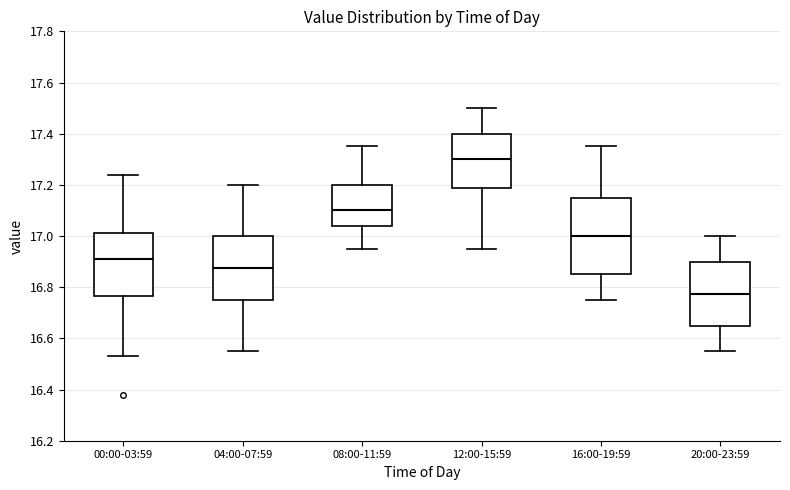

Reading left to right, read every box against the y-axis: the position of its median line, the range the box covers, and the ends of its whiskers. The values are not printed on the chart, so give them approximately, as read against the axis.

00:00-03:59: median 16.92, box 16.76 to 17.02, whiskers 16.54 to 17.24
04:00-07:59: median 16.88, box 16.76 to 17.00, whiskers 16.56 to 17.20
08:00-11:59: median 17.10, box 17.04 to 17.20, whiskers 16.96 to 17.36
12:00-15:59: median 17.30, box 17.18 to 17.40, whiskers 16.96 to 17.50
16:00-19:59: median 17.00, box 16.86 to 17.16, whiskers 16.76 to 17.36
20:00-23:59: median 16.78, box 16.66 to 16.90, whiskers 16.56 to 17.00